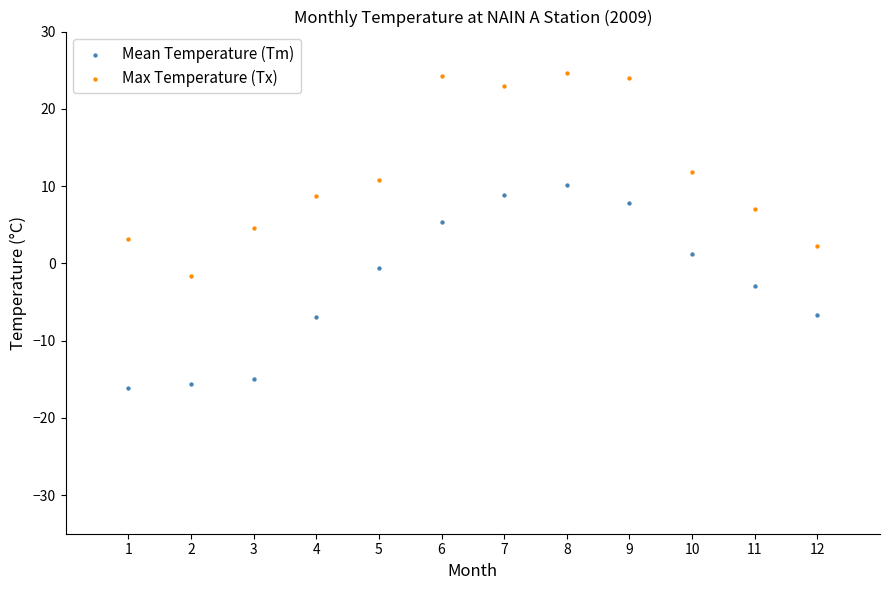

Across all data points, what is the range of X values (max minus min)?

11.0